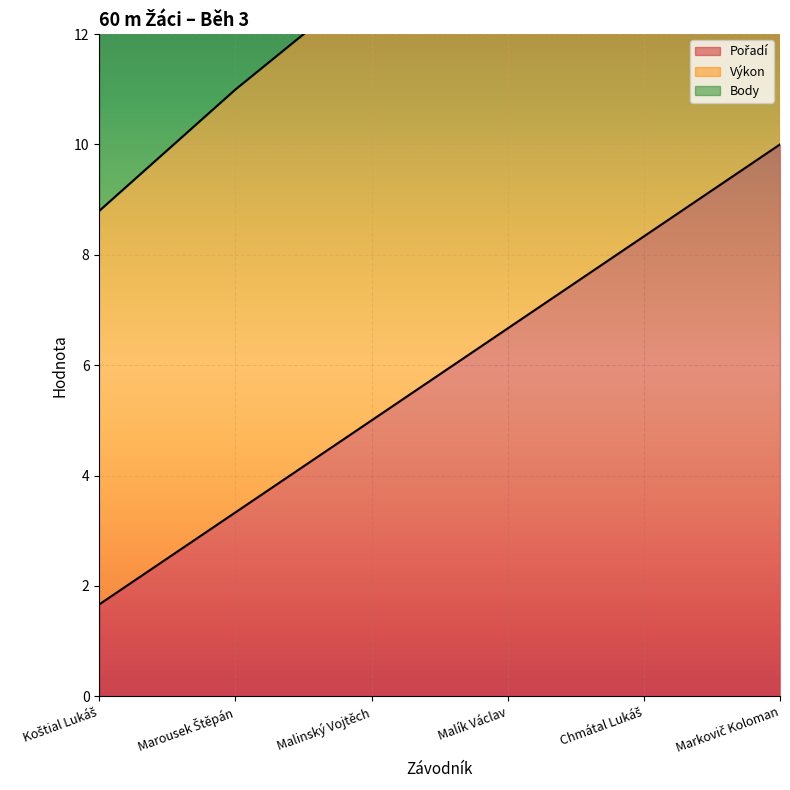

What is the average value of the Výkon series?

14.3